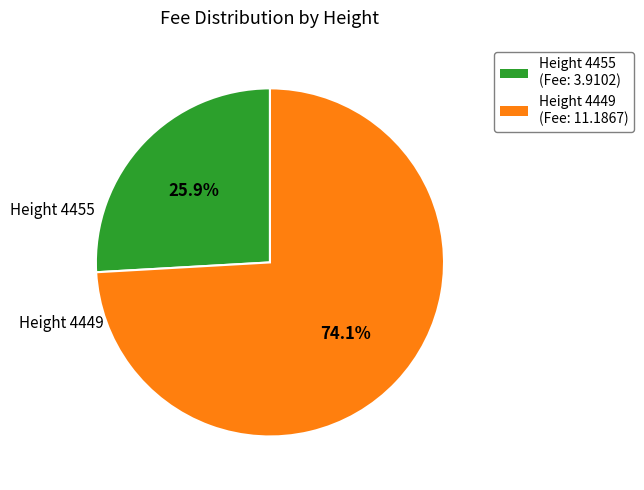

Is there any slice that represents more than half of the pie?

Yes